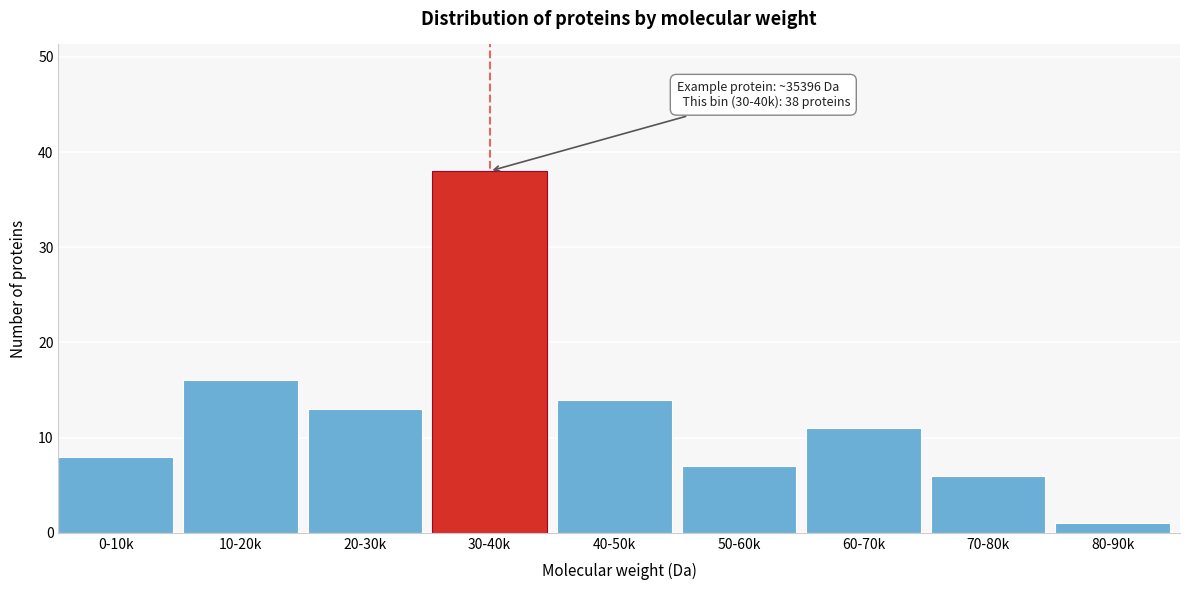

Reading right to left, list all the values displayed in this chart.

80-90k=1	70-80k=6	60-70k=11	50-60k=7	40-50k=14	30-40k=38	20-30k=13	10-20k=16	0-10k=8